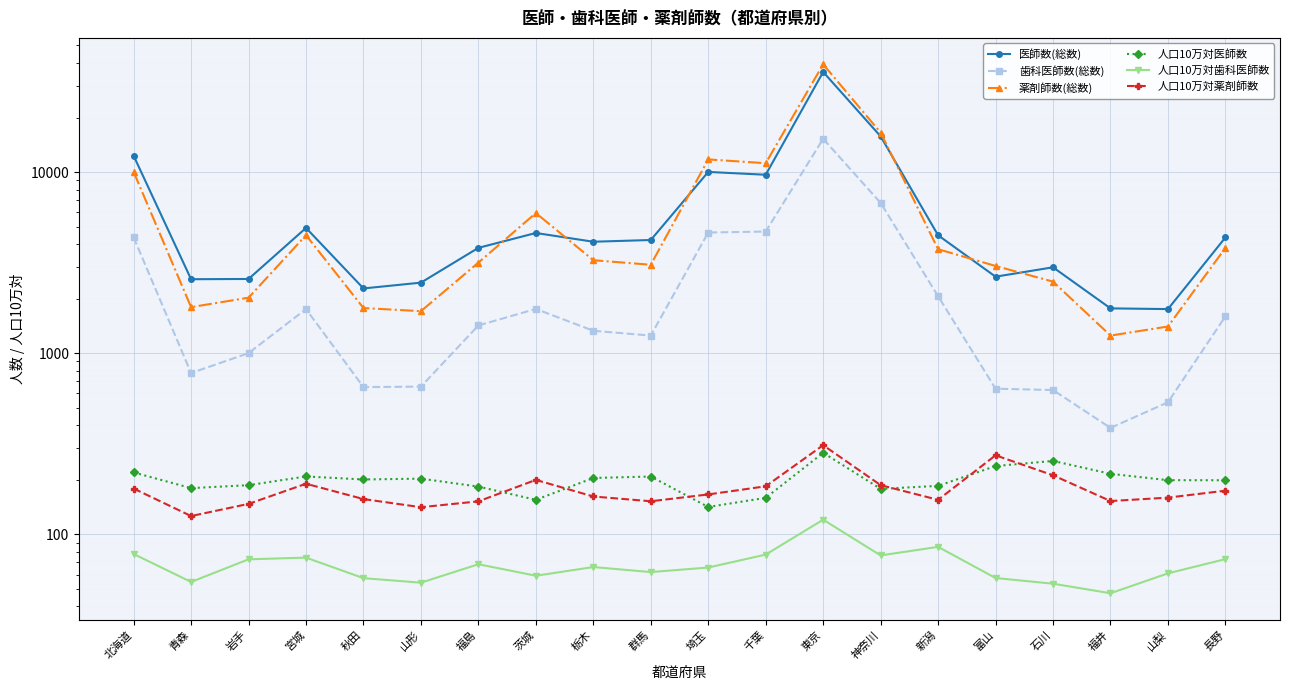

Between 群馬 and 岩手, which is larger?

群馬